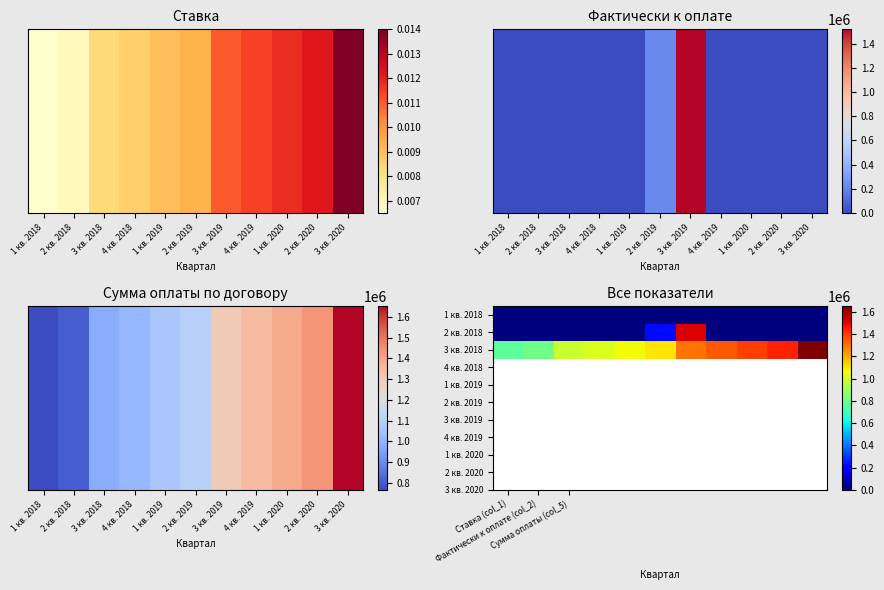

At which category is the sum across all series the highest?

3 кв. 2019